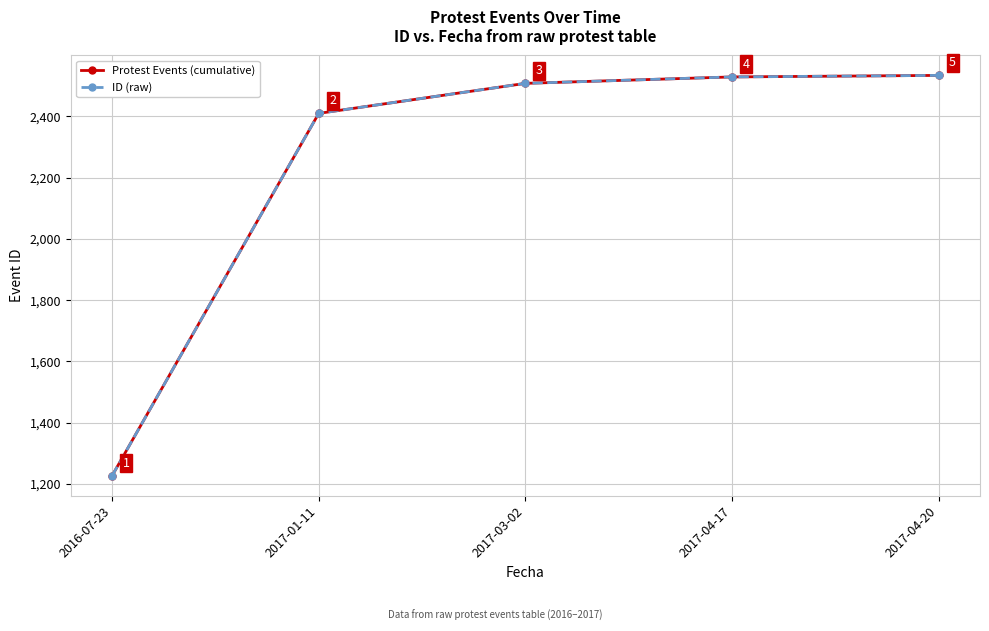

Which category has the lowest value across all series?

2016-07-23